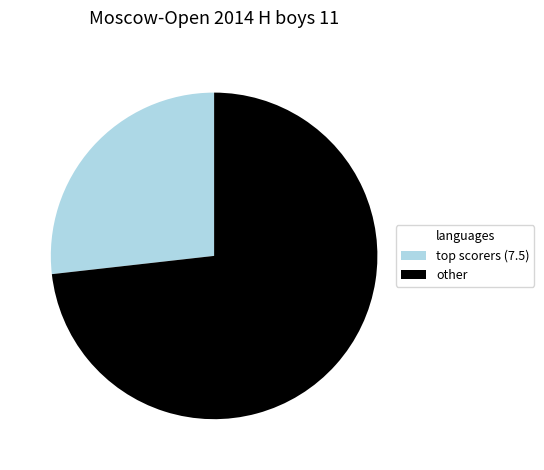

True or false: other accounts for 88% of the total.

False